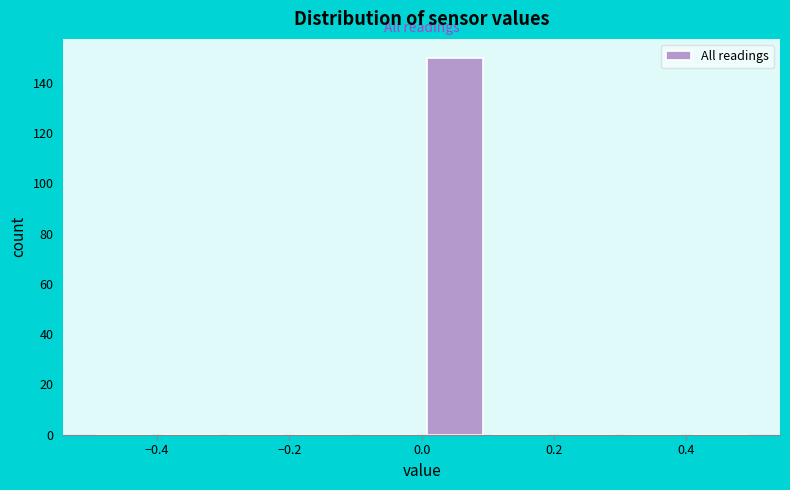

Over which range of the x-axis is the bar tallest?

0.0 to 0.1